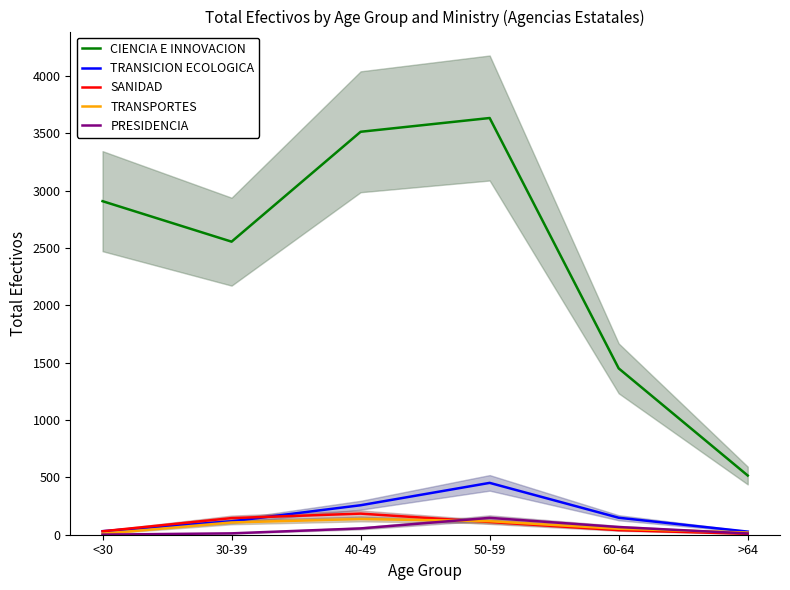

What is the difference between the second highest and minimum values in the TRANSICION ECOLOGICA series?

230